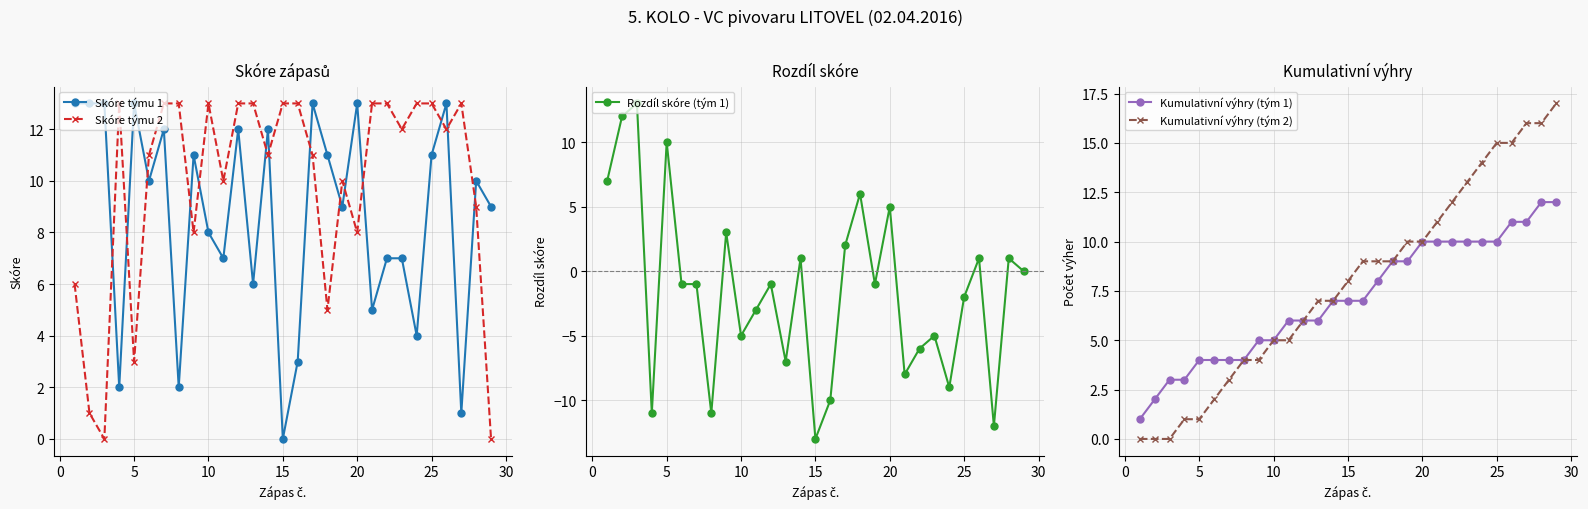

Is it true that Skóre týmu 2 equals 8 at 25?

False